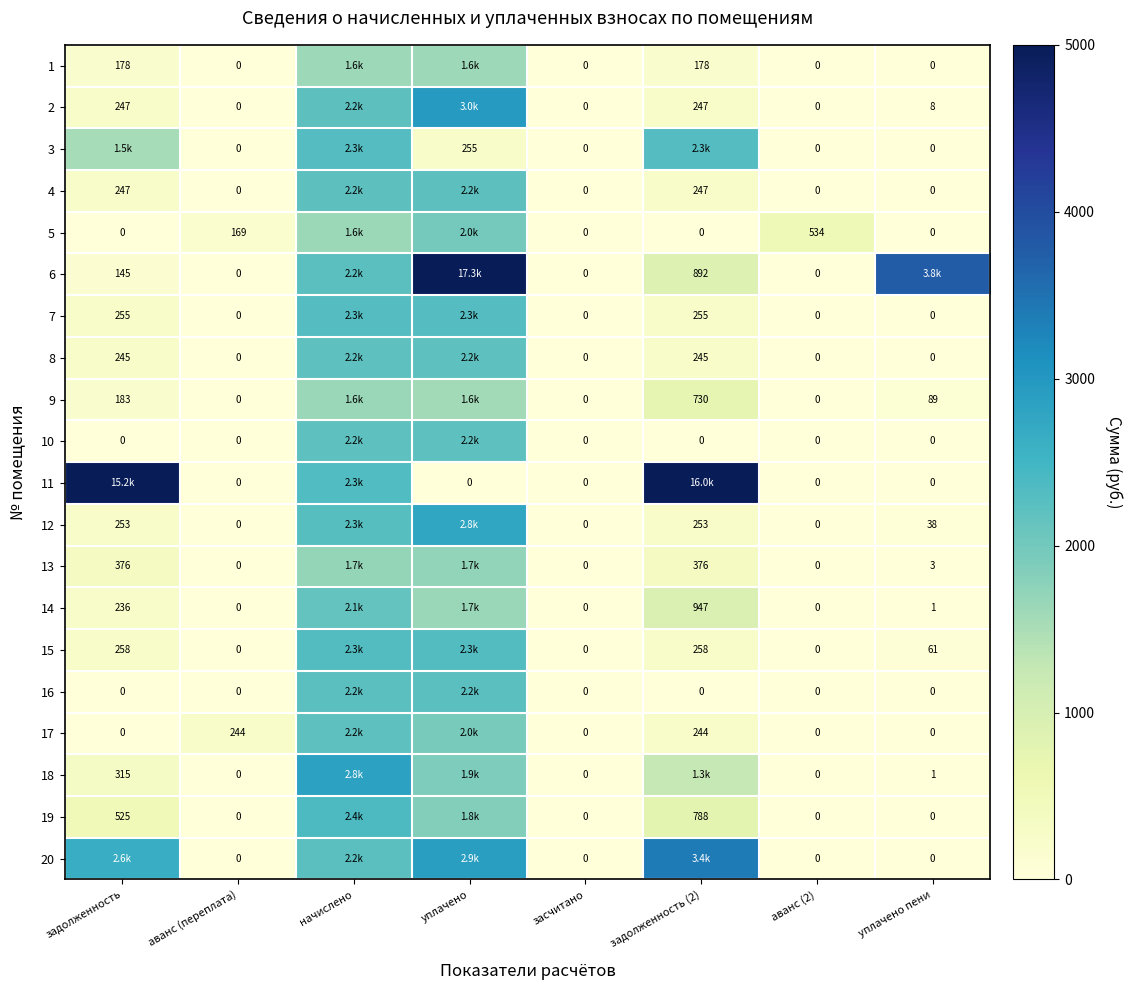

Which label corresponds to the largest value in the chart?

уплачено